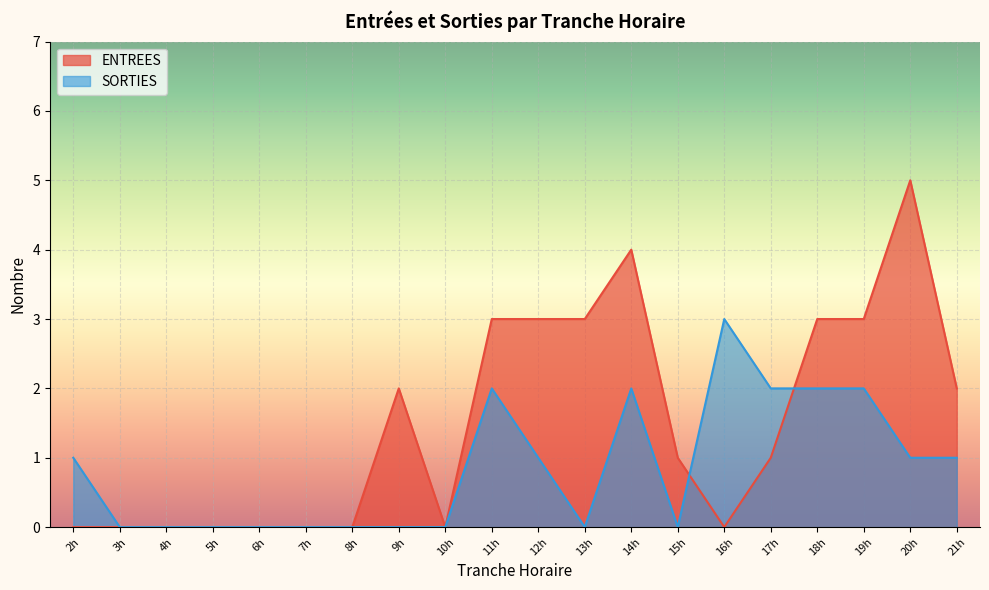

Read the SORTIES value at 14h.

2